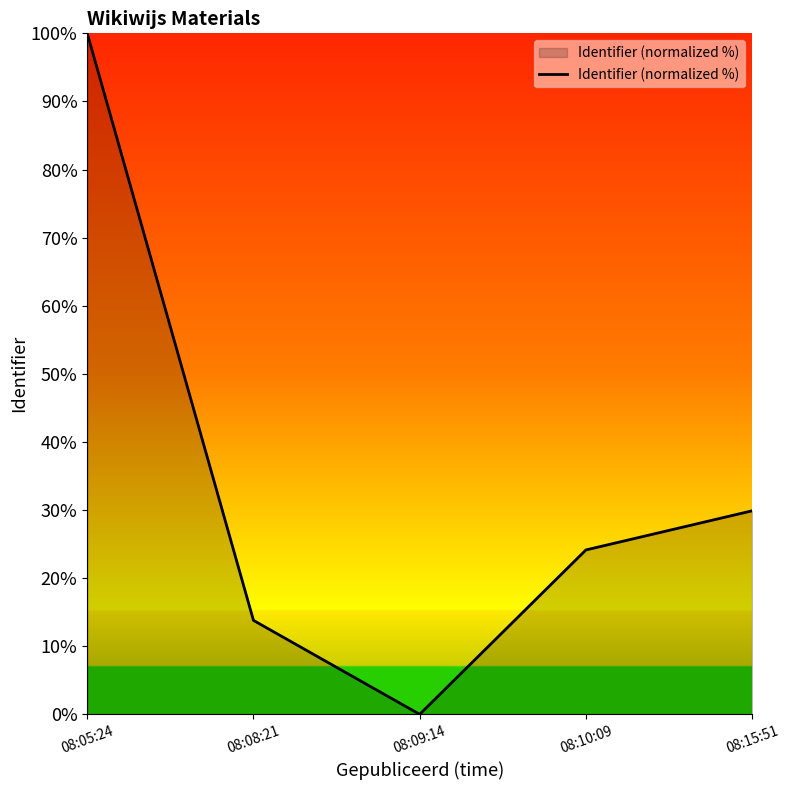

How many positive values are there?

4